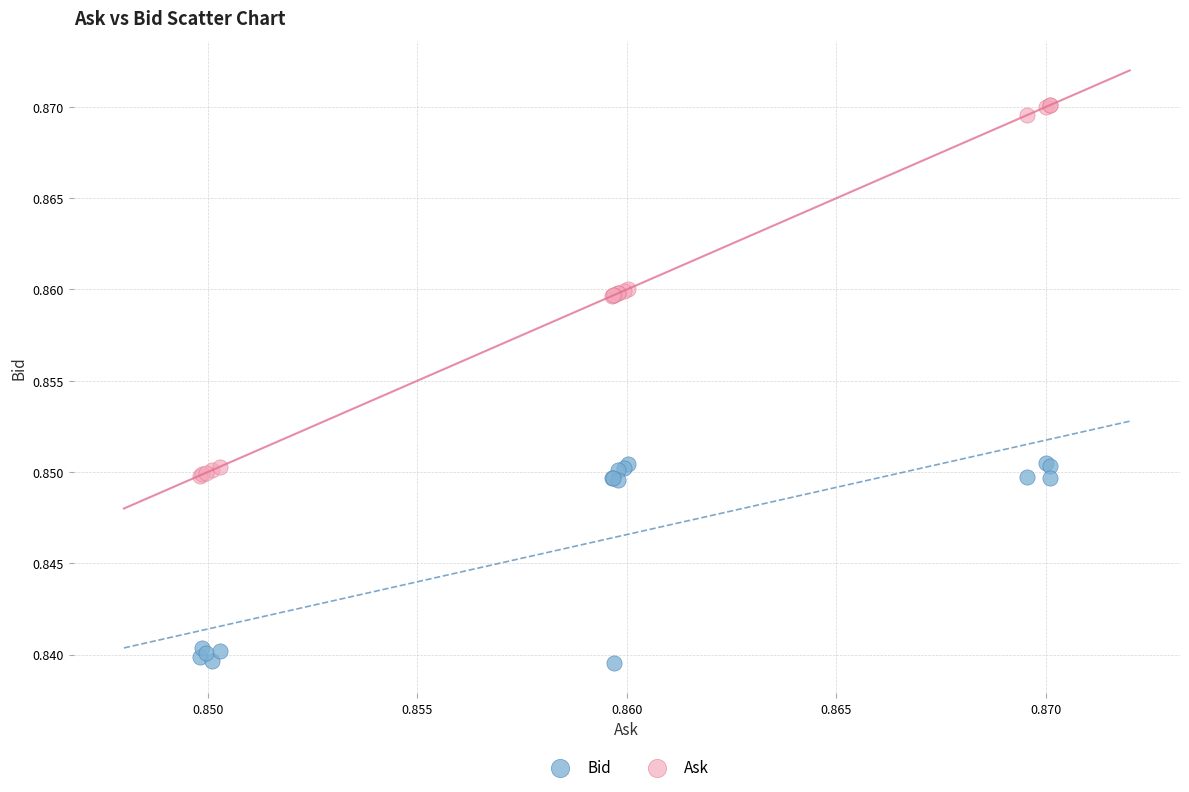

Which series has the widest spread of Y values?

Ask